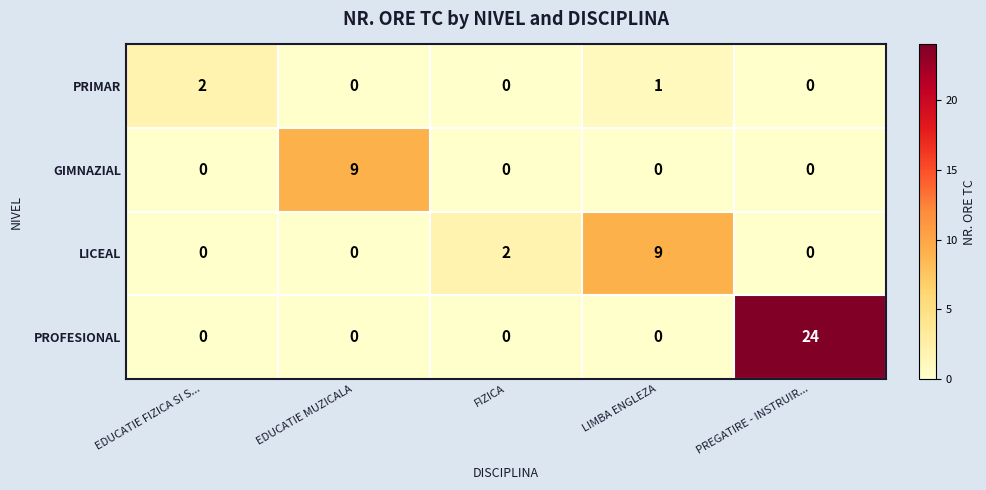

What is the maximum value shown in the chart?

24